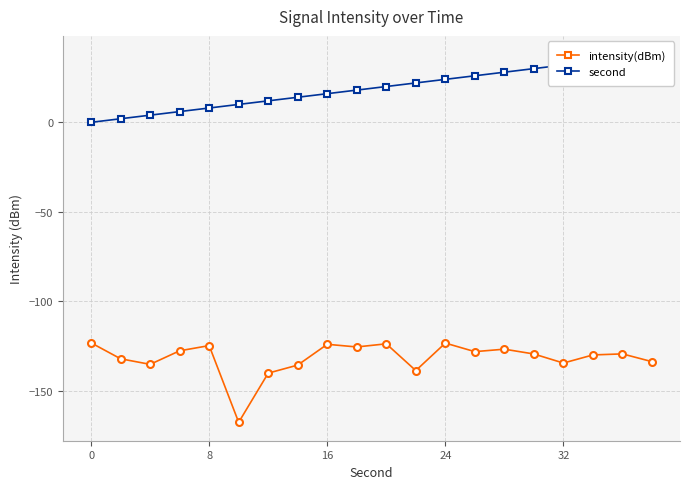

Rank the series by their maximum value, from highest to lowest.

second, intensity(dBm)